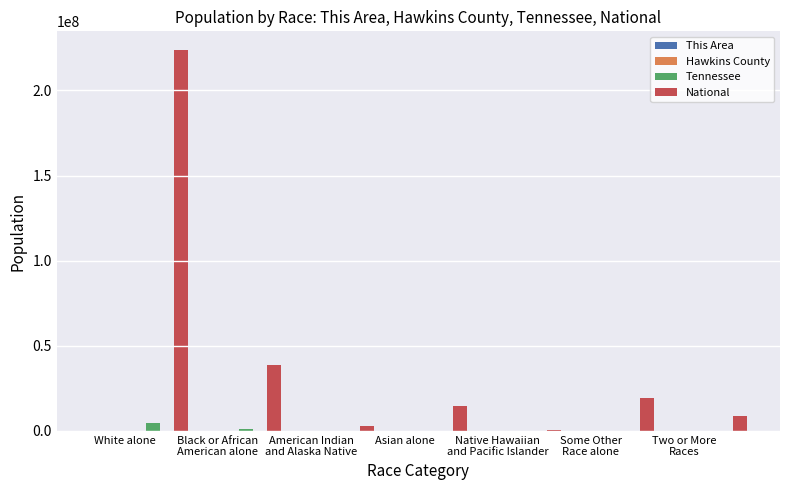

Which category has the lowest value across all series?

Native Hawaiian
and Pacific Islander